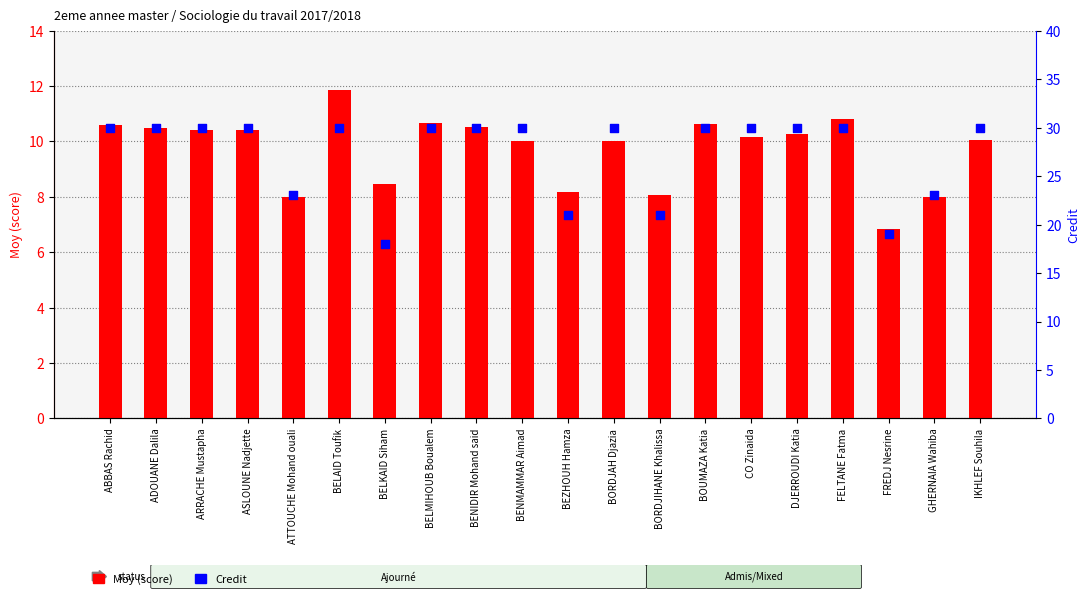

Which series contains the lowest Y value?

Moy (score)